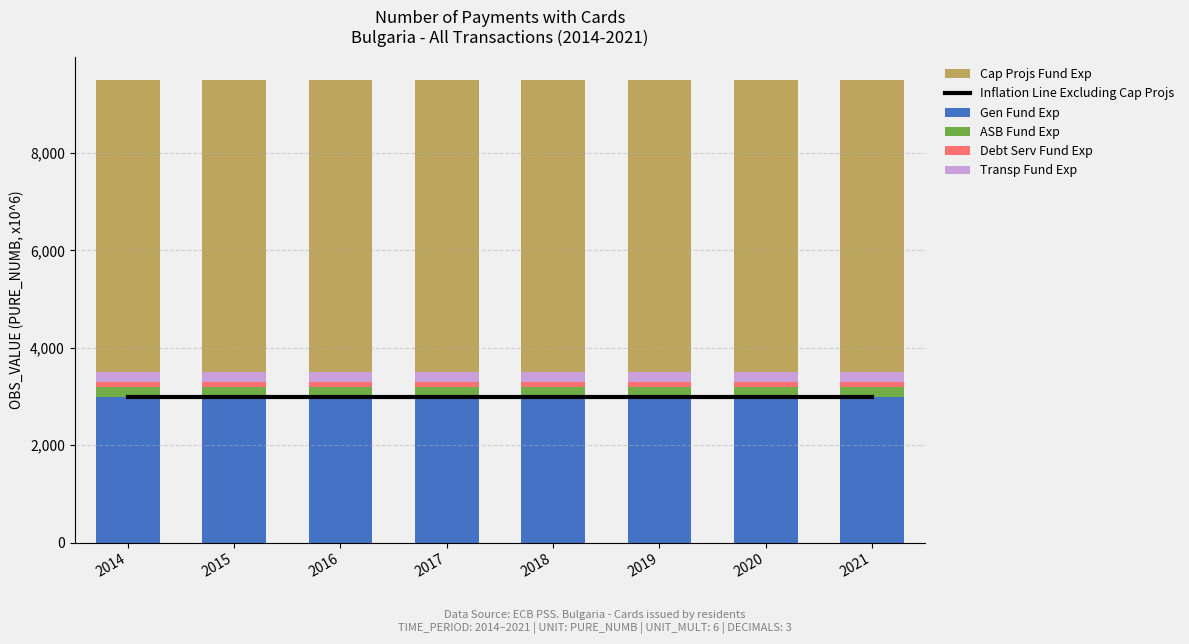

What is the spread (max minus min) of values at 2021?

5900